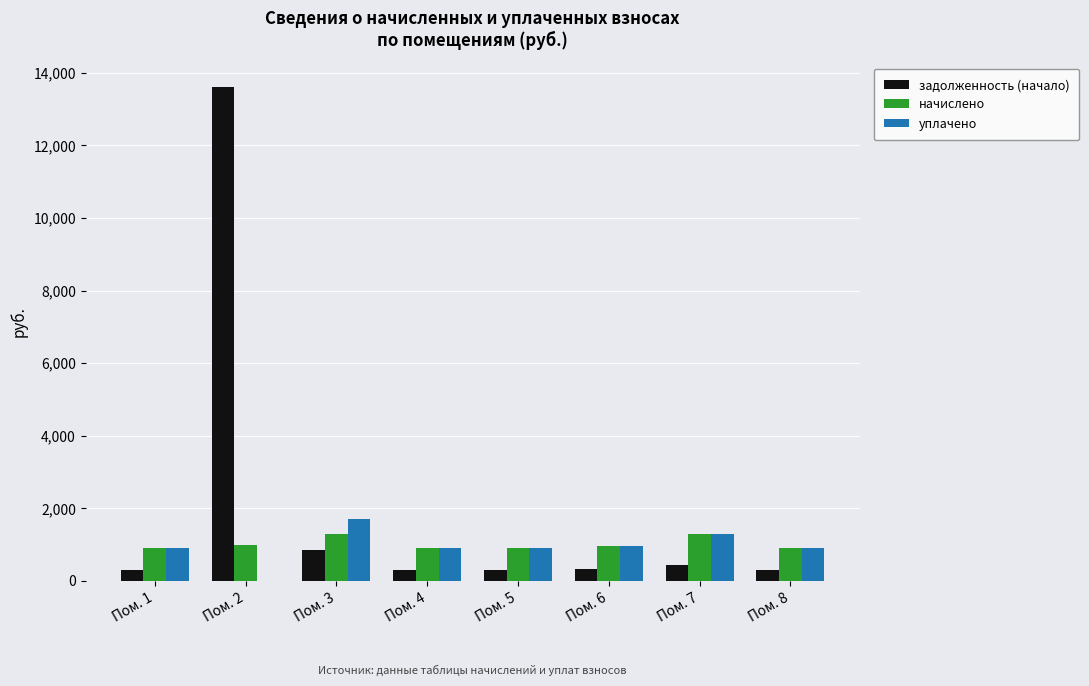

Which series has the largest total across all categories?

задолженность (начало)